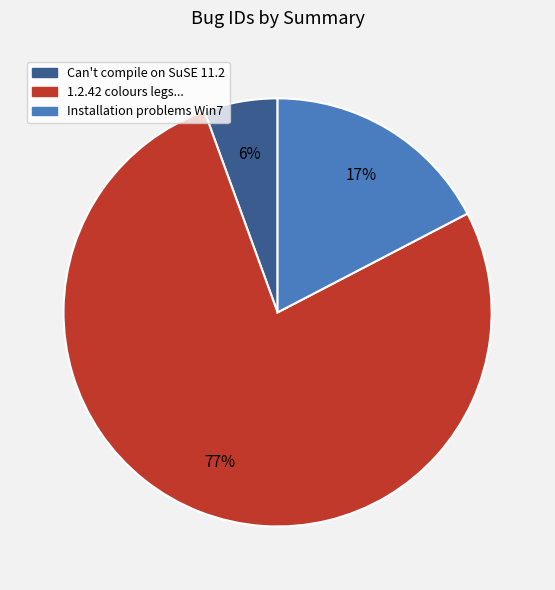

To the nearest percent, what is the average slice percentage?

33%